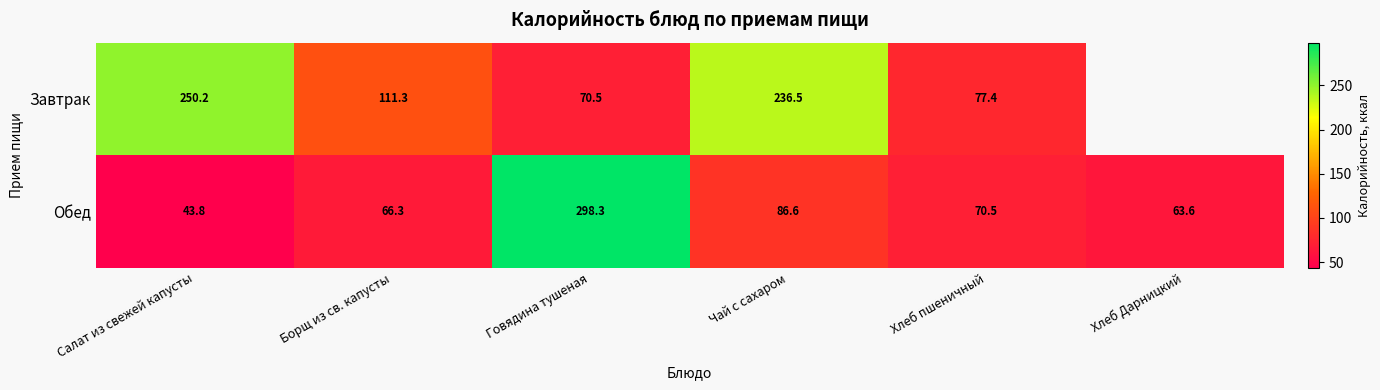

Rank the series at Салат из свежей капусты from lowest to highest value.

Обед, Завтрак